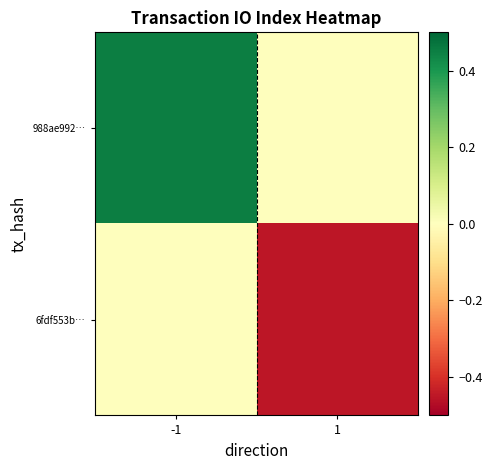

Which series has the largest range (max minus min)?

988ae992…